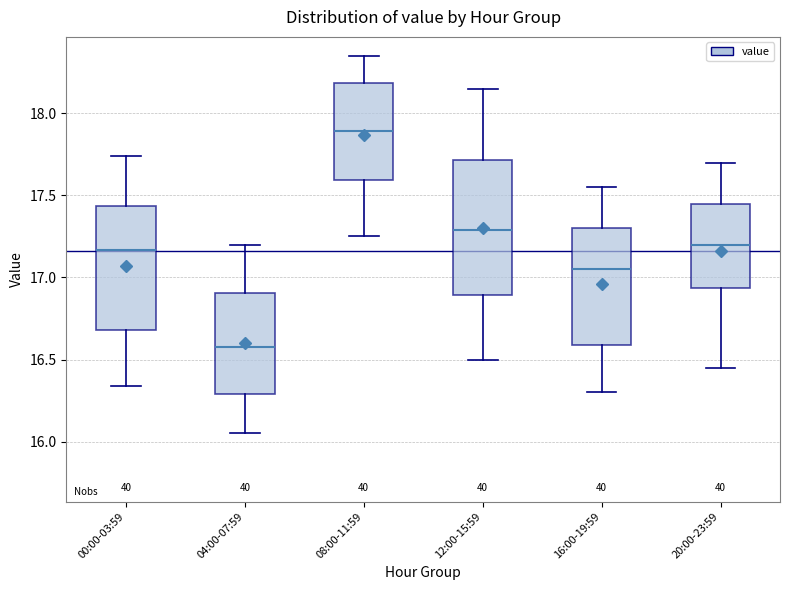

Where is the lower edge of the box for 04:00-07:59 on the y-axis? The values are not printed on the chart, so give them approximately, as read against the axis.

16.30